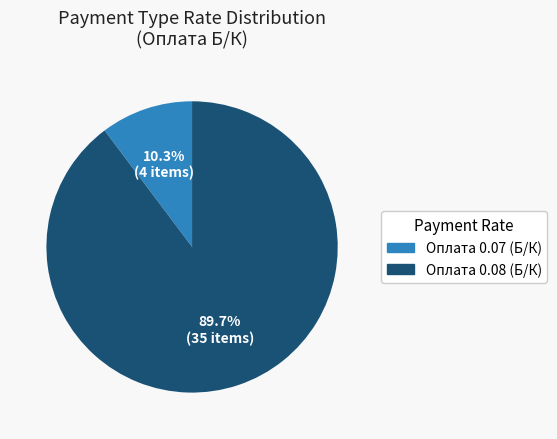

Is there any slice that represents more than half of the pie?

Yes